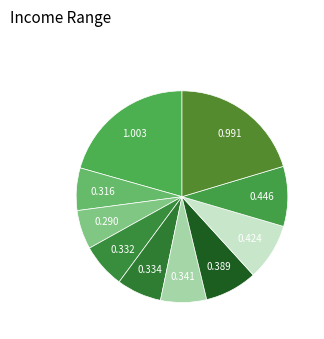

To the nearest percent, what is the difference between the largest and smallest slice percentages?

15%